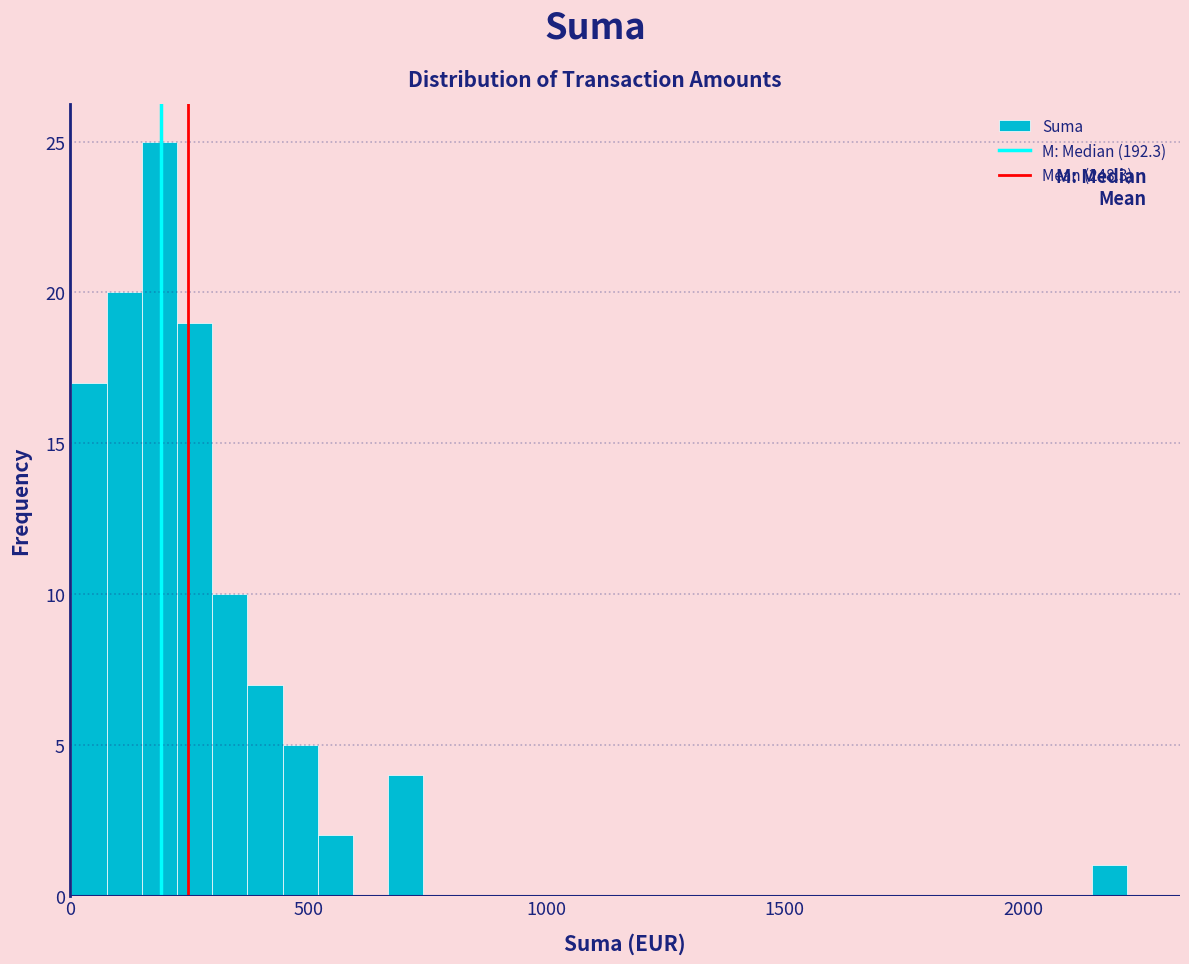

Around what value on the x-axis is the tallest bar? Give the approximate position of its centre, as read against the axis.

200